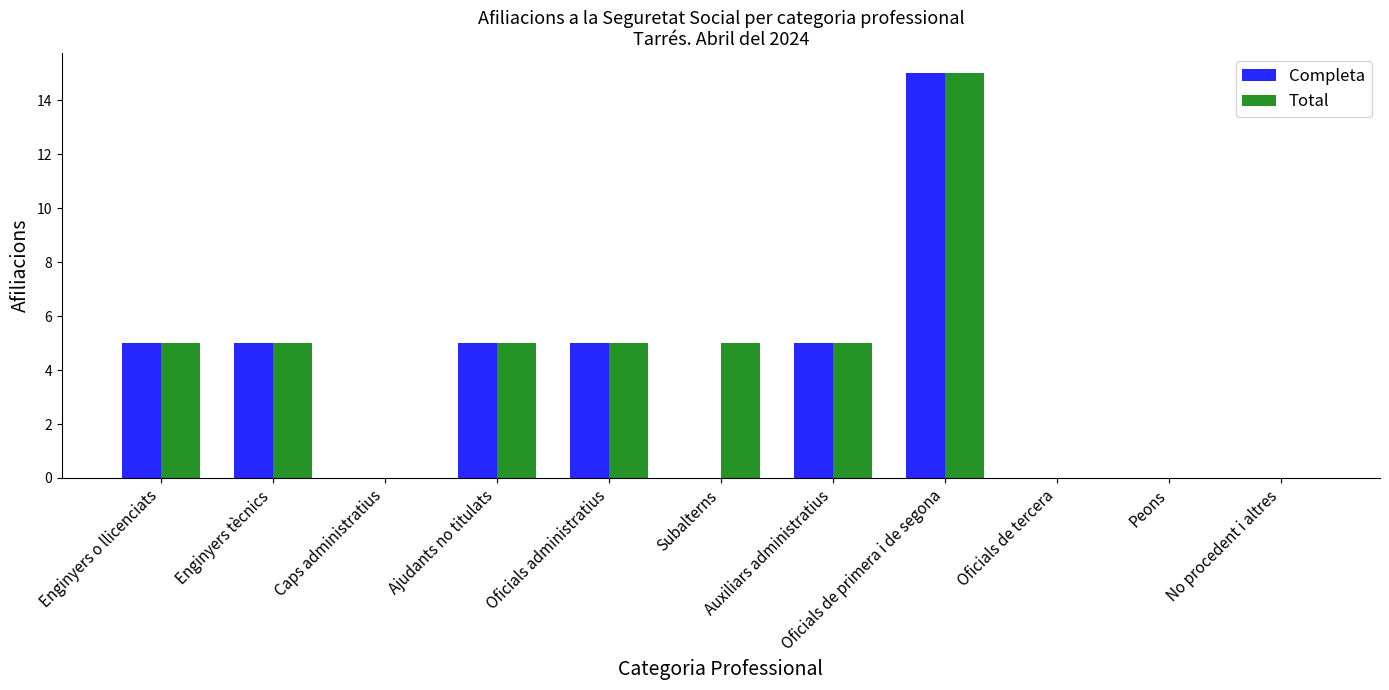

What are all the series names shown in the legend?

Completa, Total